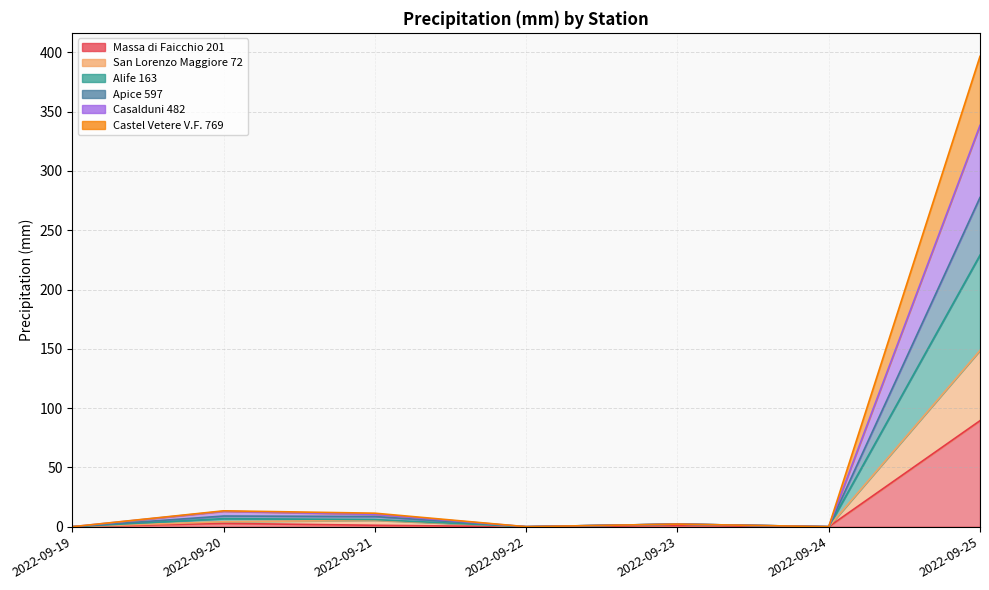

Does the chart display data point markers on the line(s)?

No